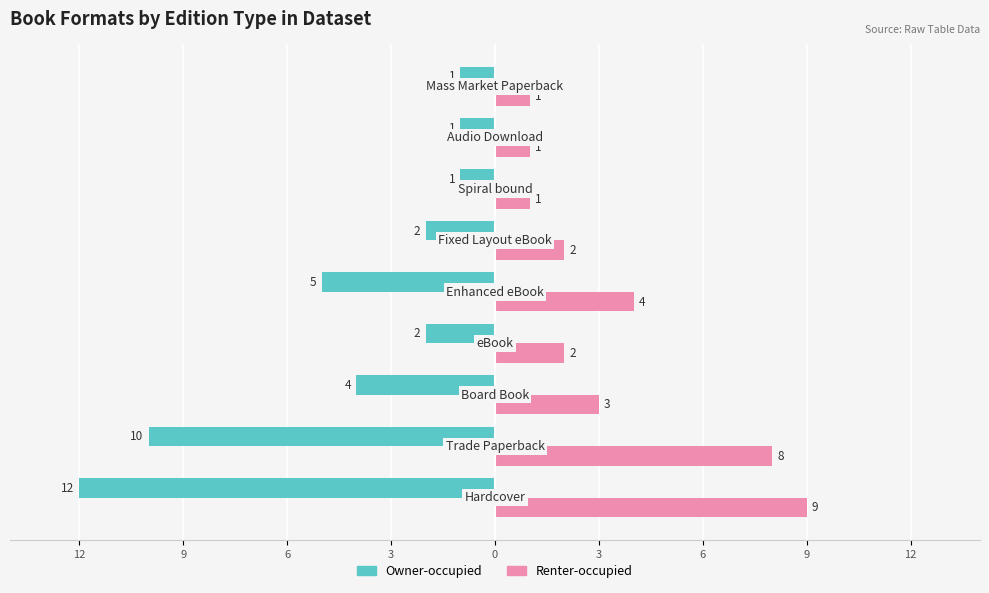

Reading right to left, what are all the values shown in this chart?

Owner-occupied: -1	-1	-1	-2	-5	-2	-4	-10	-12
Renter-occupied: 1	1	1	2	4	2	3	8	9